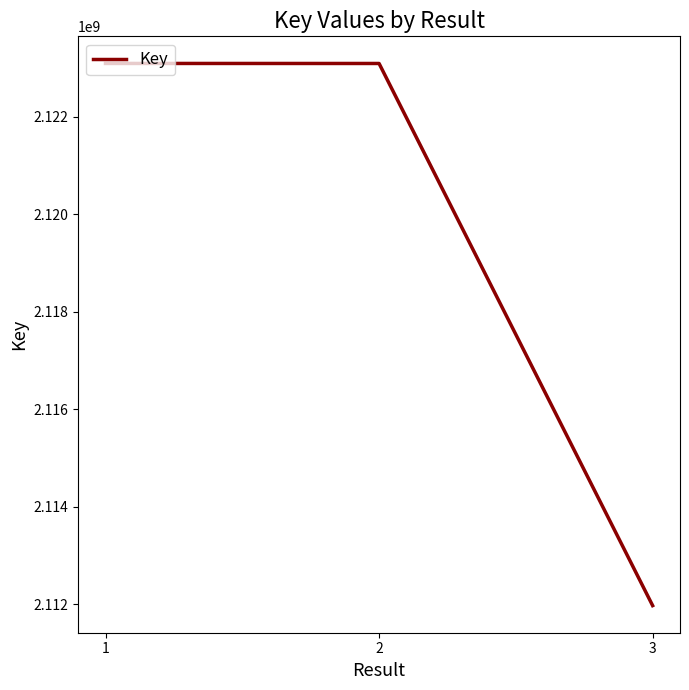

What value does the data have at 3, to the nearest 10?

2111972080